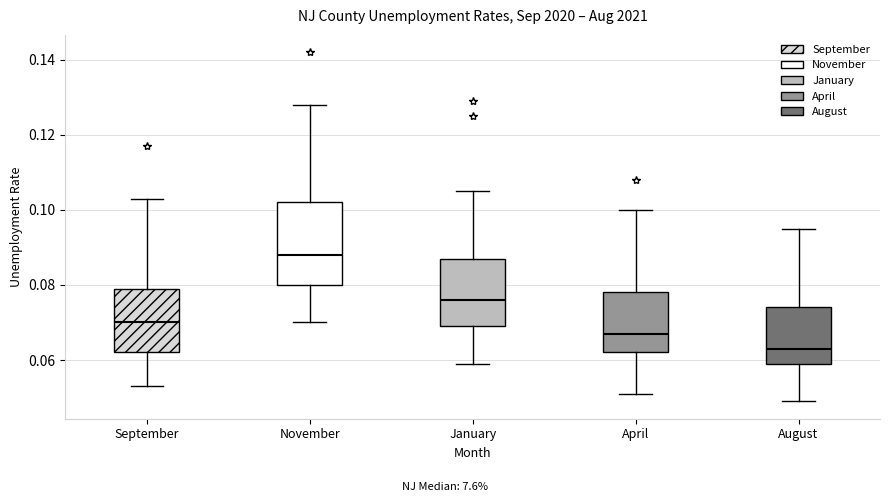

Which box has the lowest median line?

August